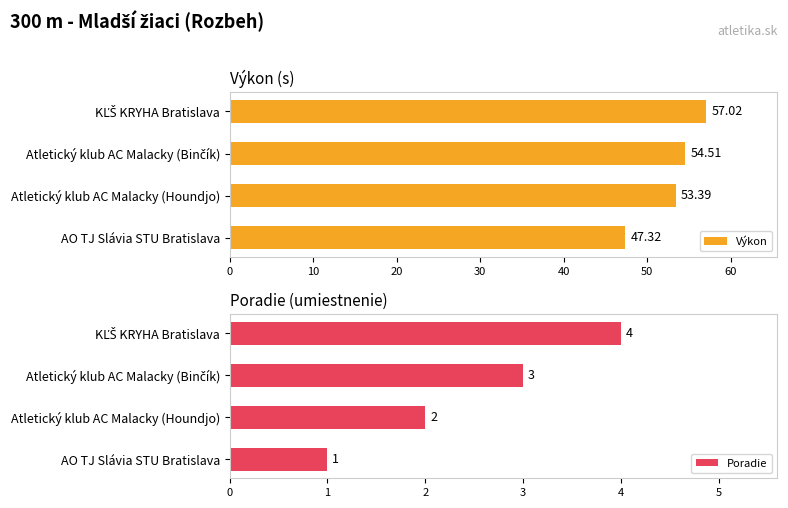

What is the average value of the Výkon series?

53.1